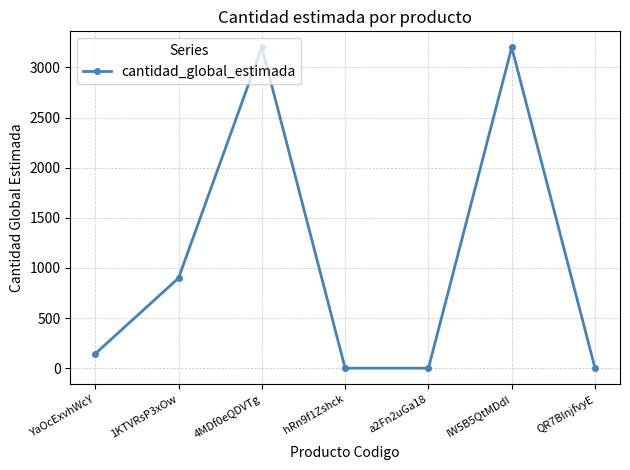

What is the sum of all values?

7448